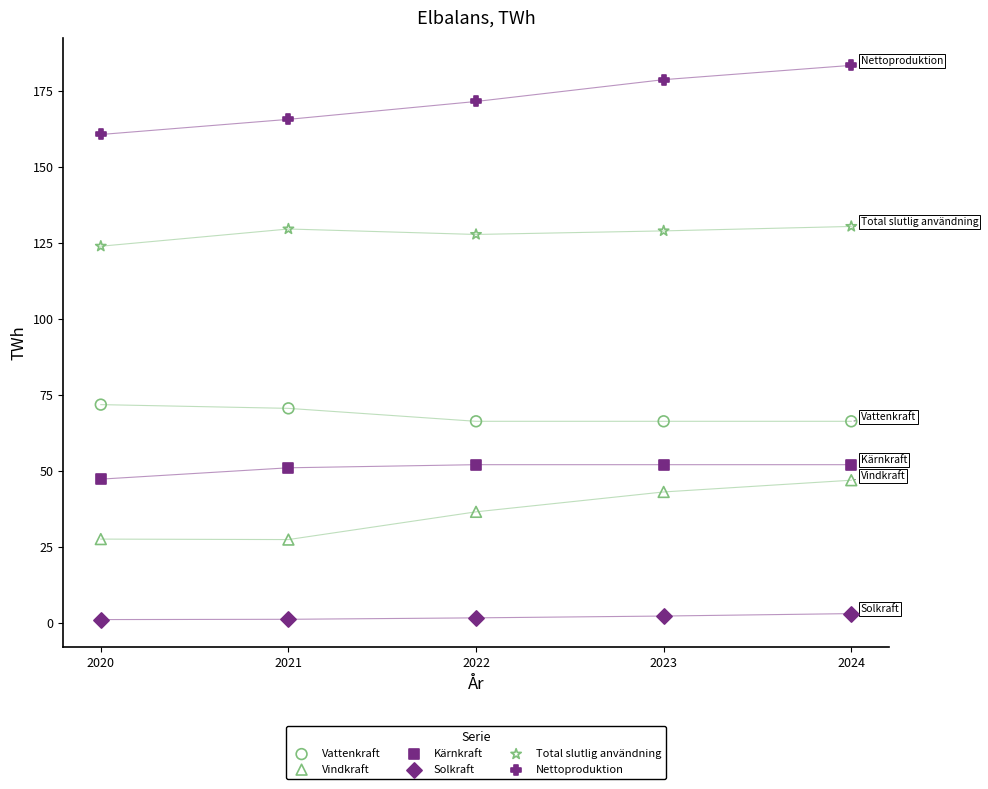

Which series has the largest Y range (max minus min)?

Nettoproduktion